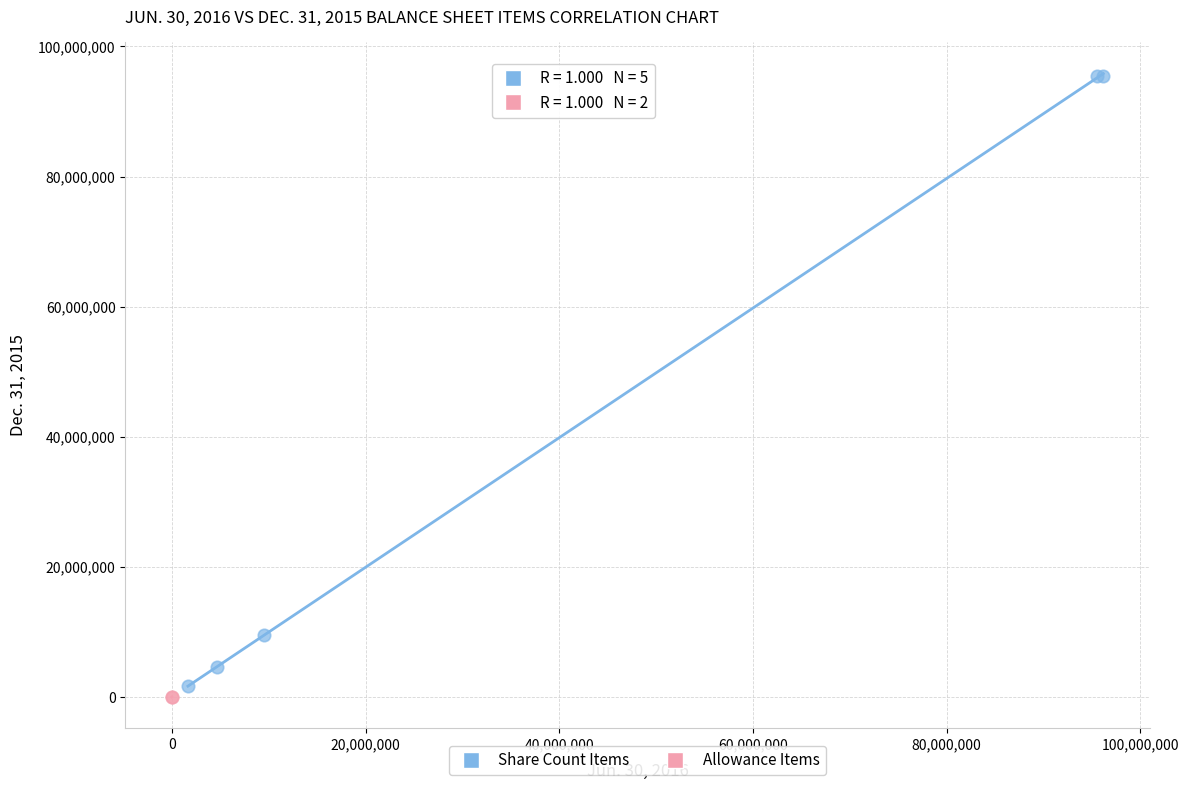

Which series reaches the maximum Y coordinate?

Share Count Items